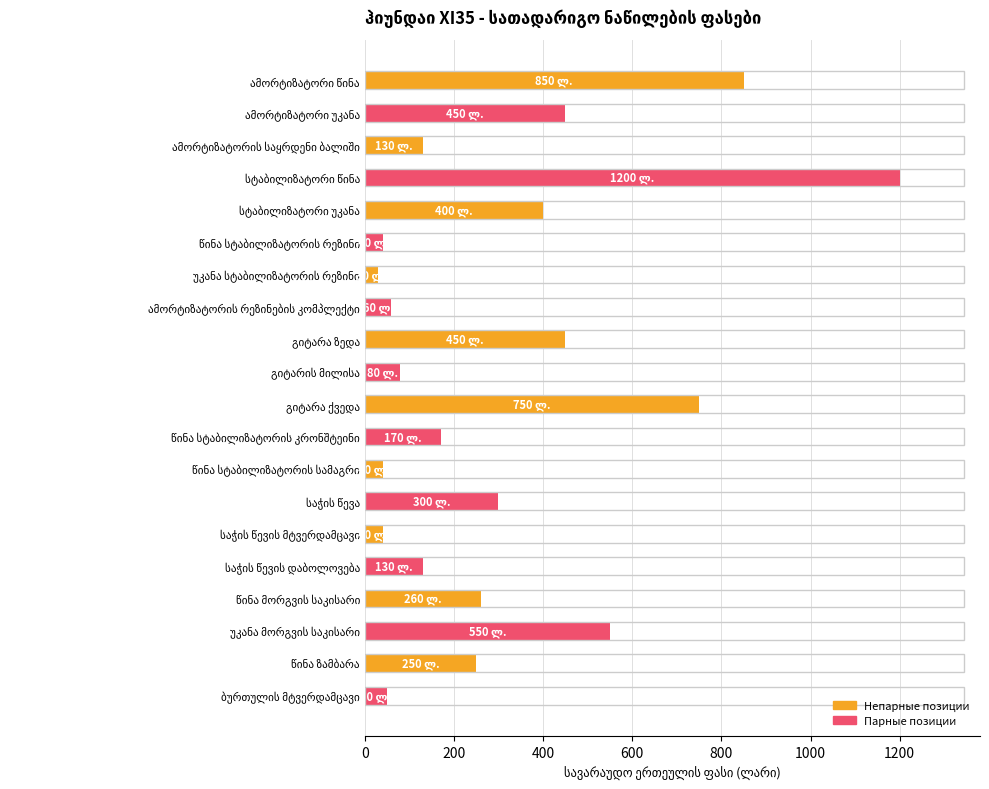

Does the chart contain any negative values?

No